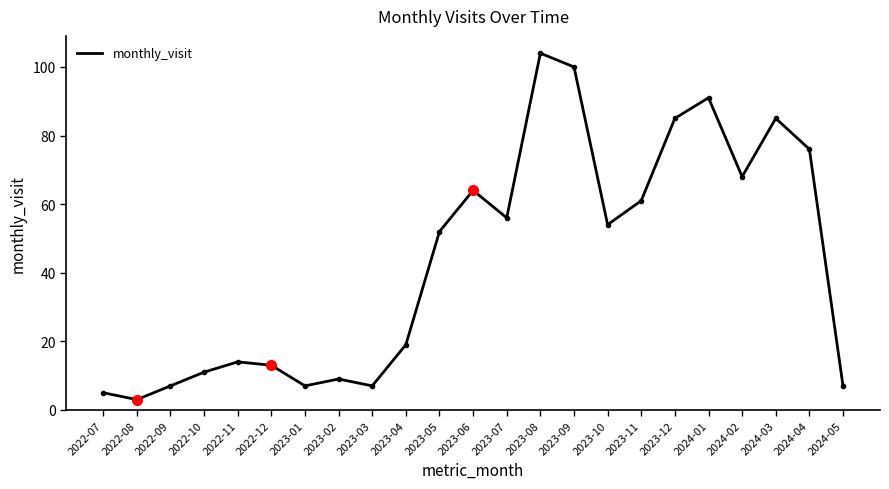

What is the difference between the values at 2023-11 and 2023-02?

52